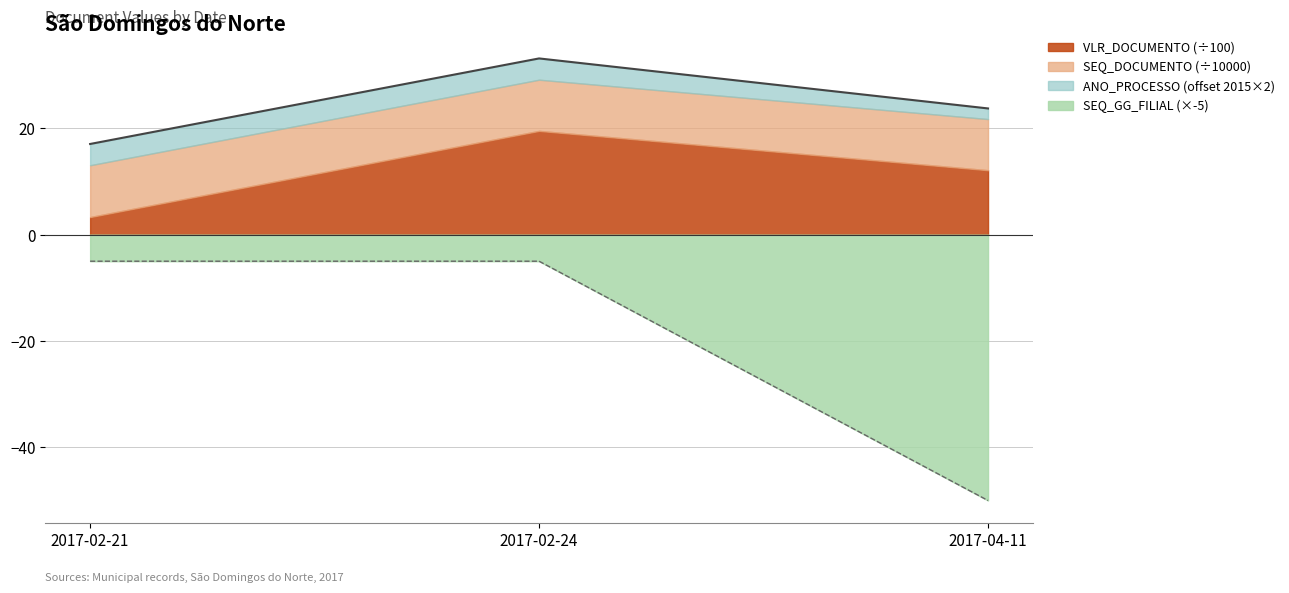

What is the highest value of the SEQ_GG_FILIAL (×-5) series?

-5